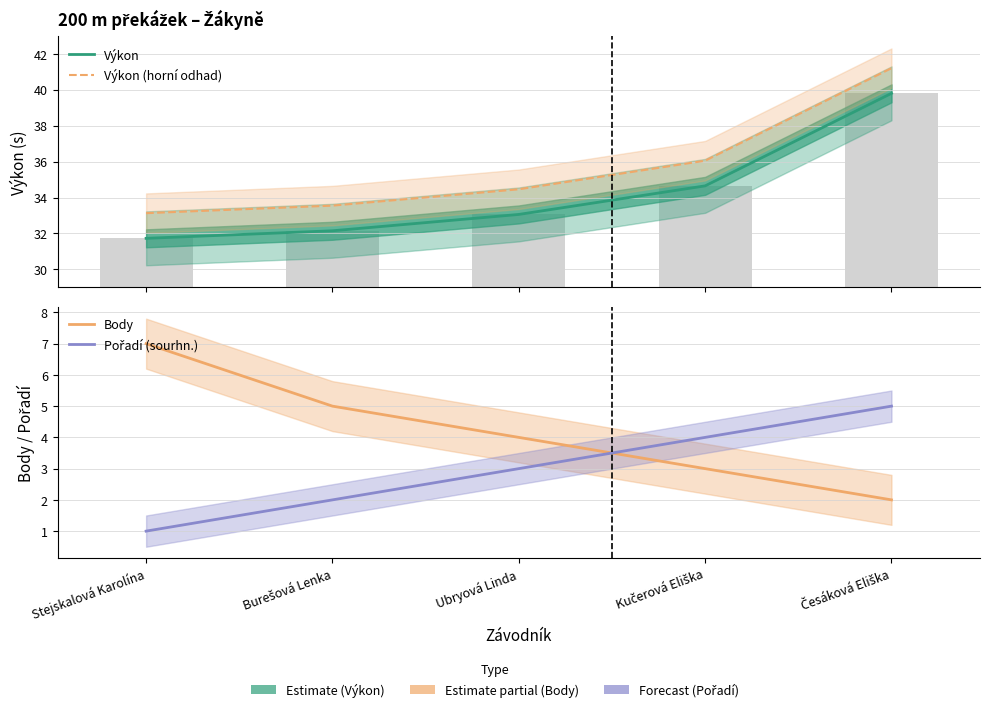

Reading left to right, transcribe all the data shown in this chart.

Výkon: Stejskalová Karolína=31.7	Burešová Lenka=32.1	Ubryová Linda=33.1	Kučerová Eliška=34.6	Česáková Eliška=39.8
Výkon (horní odhad): Stejskalová Karolína=33.1	Burešová Lenka=33.5	Ubryová Linda=34.5	Kučerová Eliška=36.0	Česáková Eliška=41.2
Body: Stejskalová Karolína=7.0	Burešová Lenka=5.0	Ubryová Linda=4.0	Kučerová Eliška=3.0	Česáková Eliška=2.0
Pořadí (sourhn.): Stejskalová Karolína=1.0	Burešová Lenka=2.0	Ubryová Linda=3.0	Kučerová Eliška=4.0	Česáková Eliška=5.0